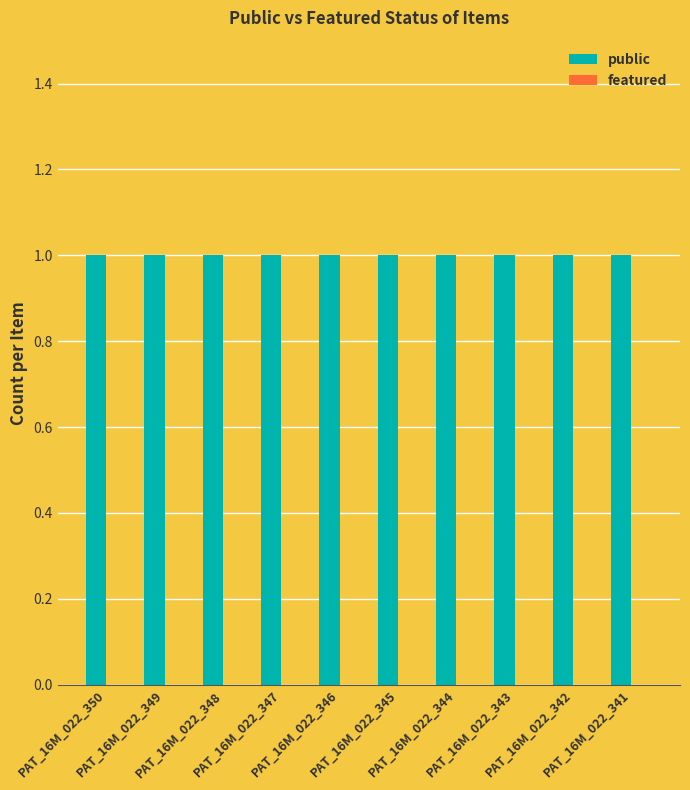

What is the difference between the highest and lowest values at PAT_16M_022_344?

1